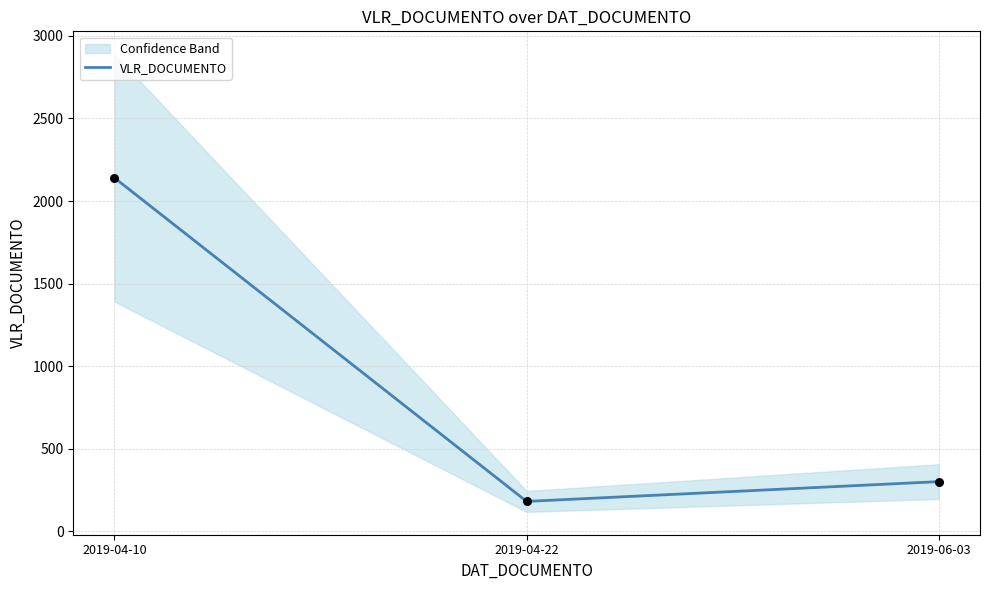

What is the change in value from 2019-04-10 to 2019-04-22?

-1959.8